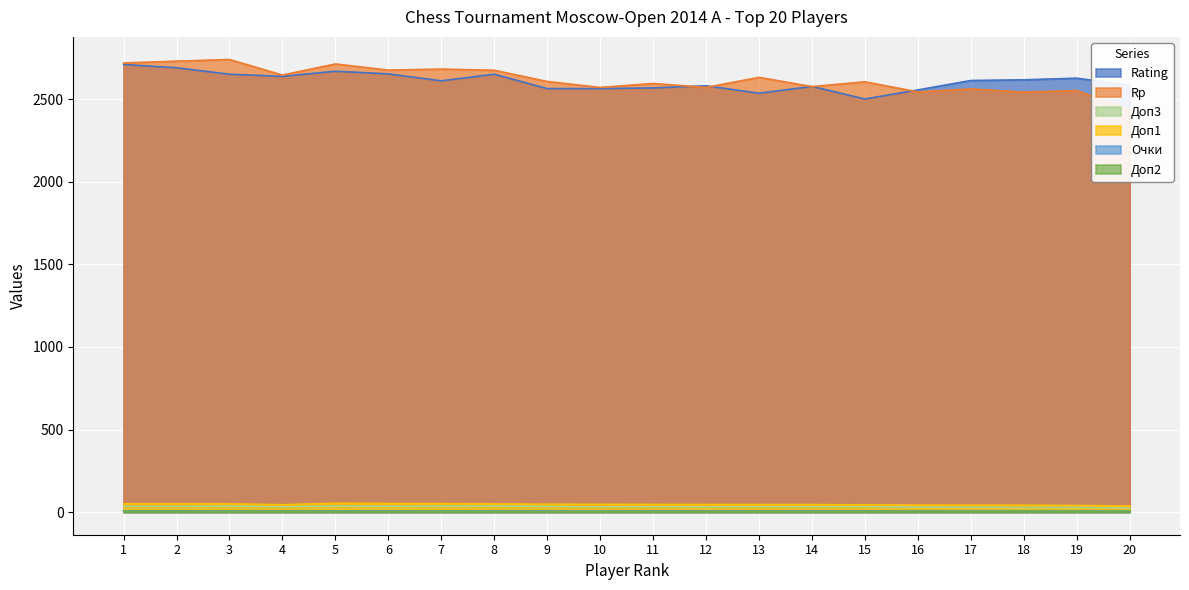

True or false: Rating and Доп1 cross at least once.

False